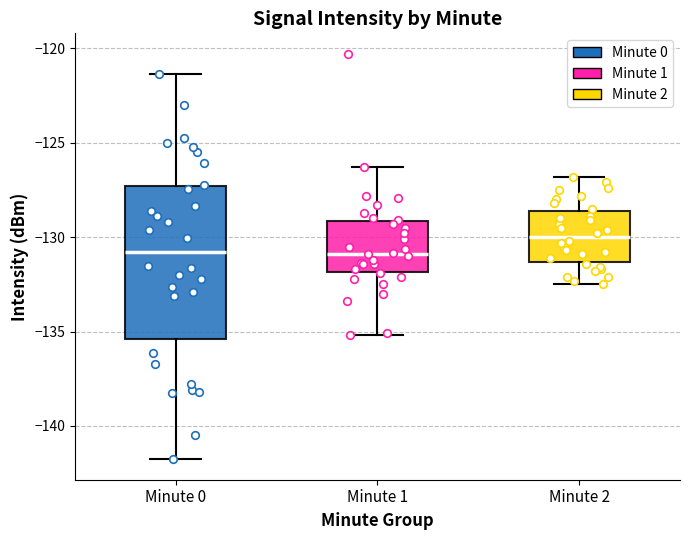

Which box is the tallest, from its lower edge to its upper edge?

Minute 0